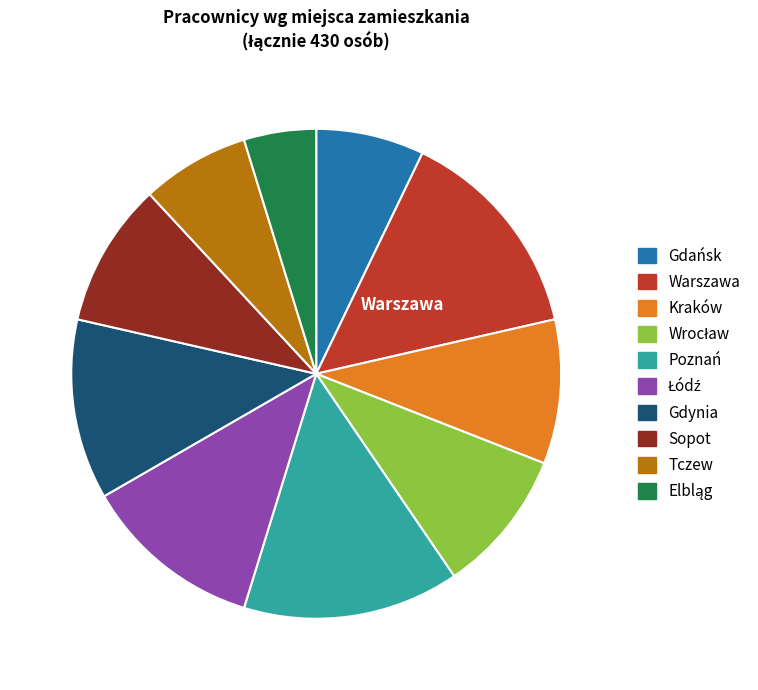

Which has a higher value, Warszawa or Gdańsk?

Warszawa